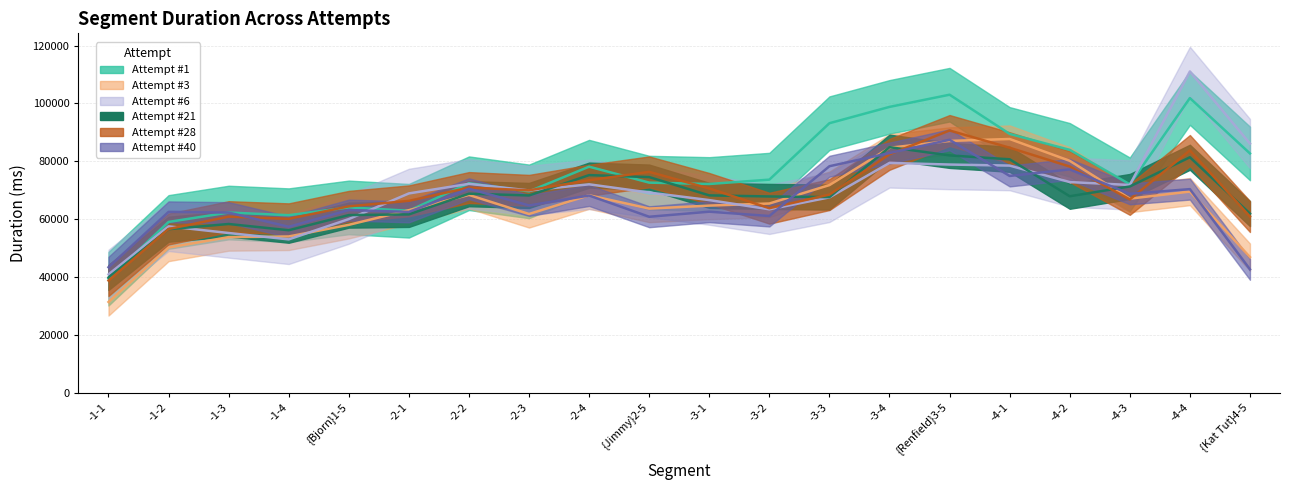

Which series has the largest range (max minus min)?

Attempt #6